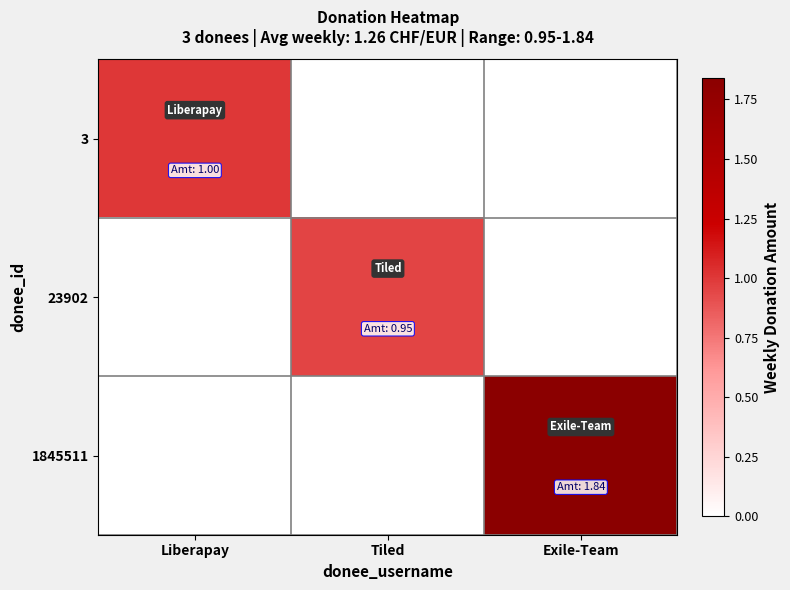

How many series are shown in this chart?

3